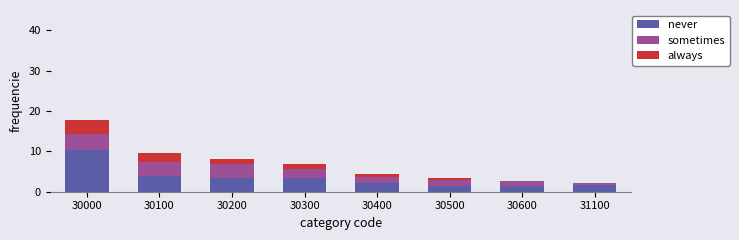

At which label does never reach its peak?

30000